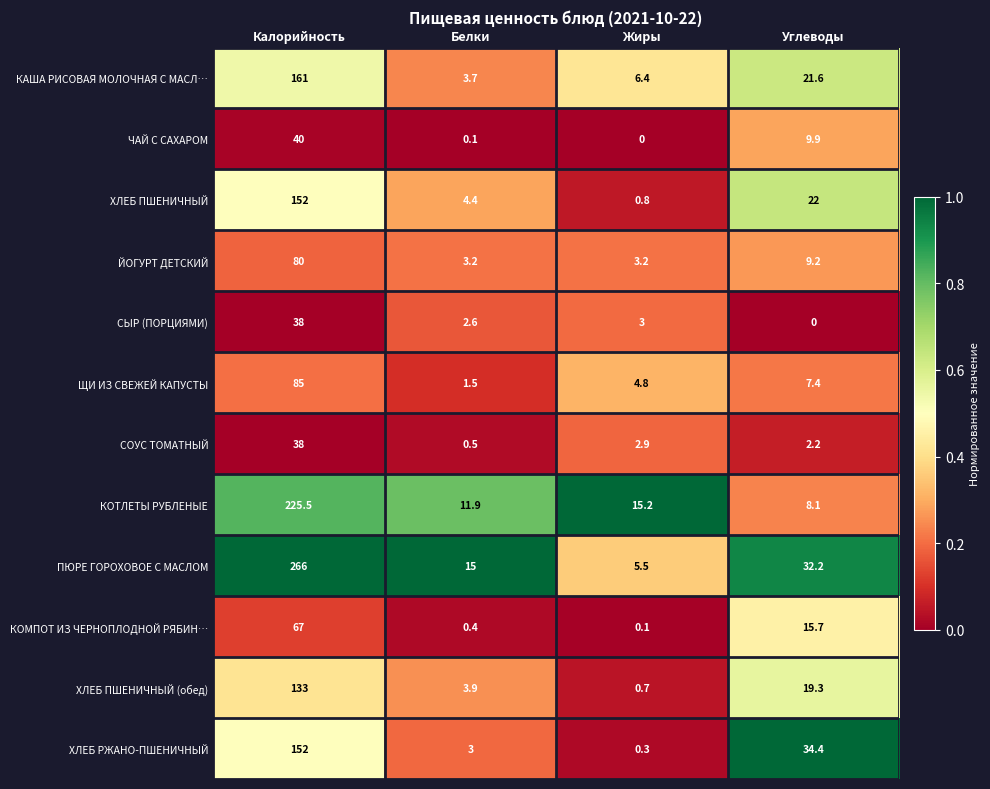

What is the greatest value displayed?

266.0